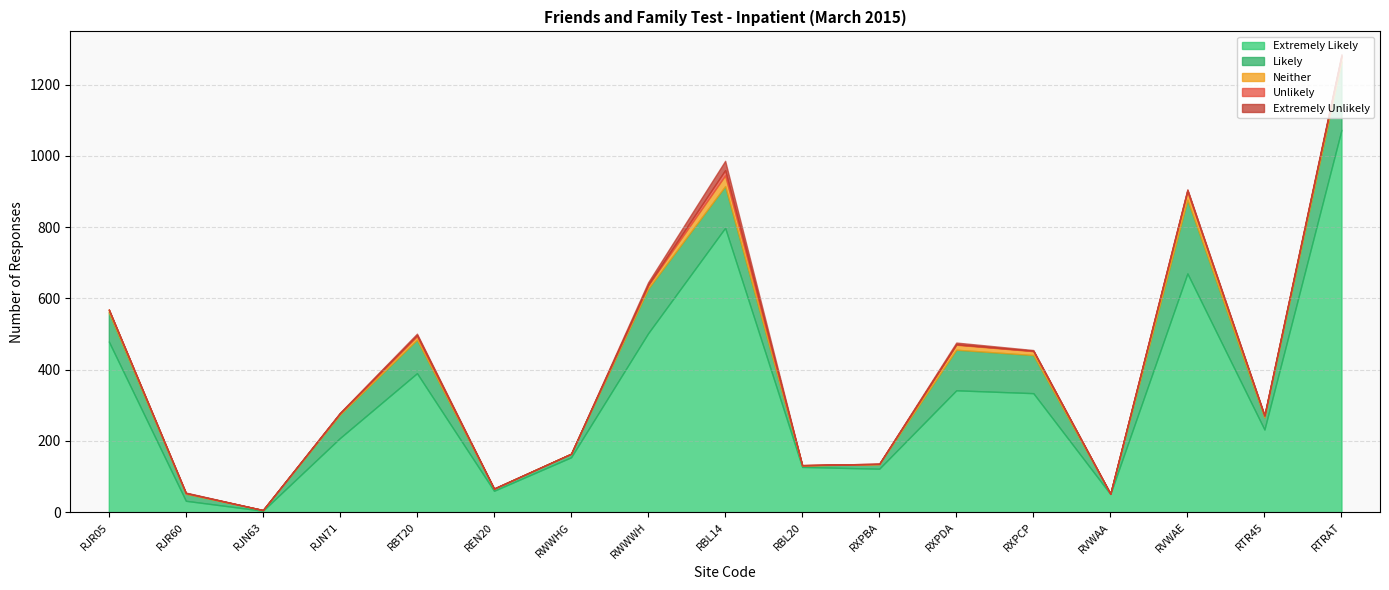

Between RJR05 and REN20, which is larger?

RJR05